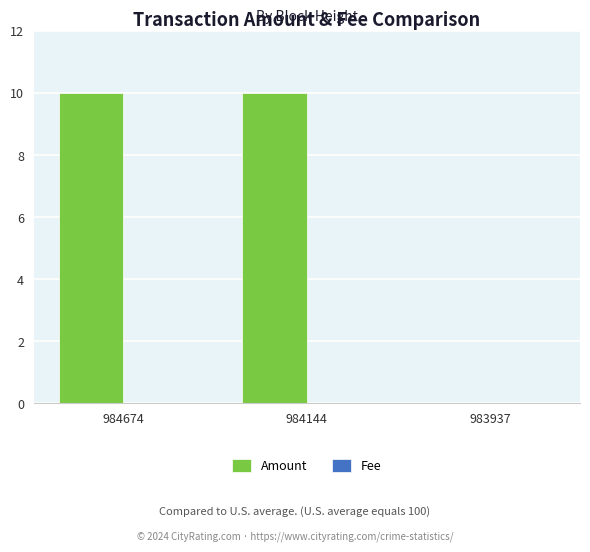

True or false: Amount has a value of 10.0 at 984674.

True